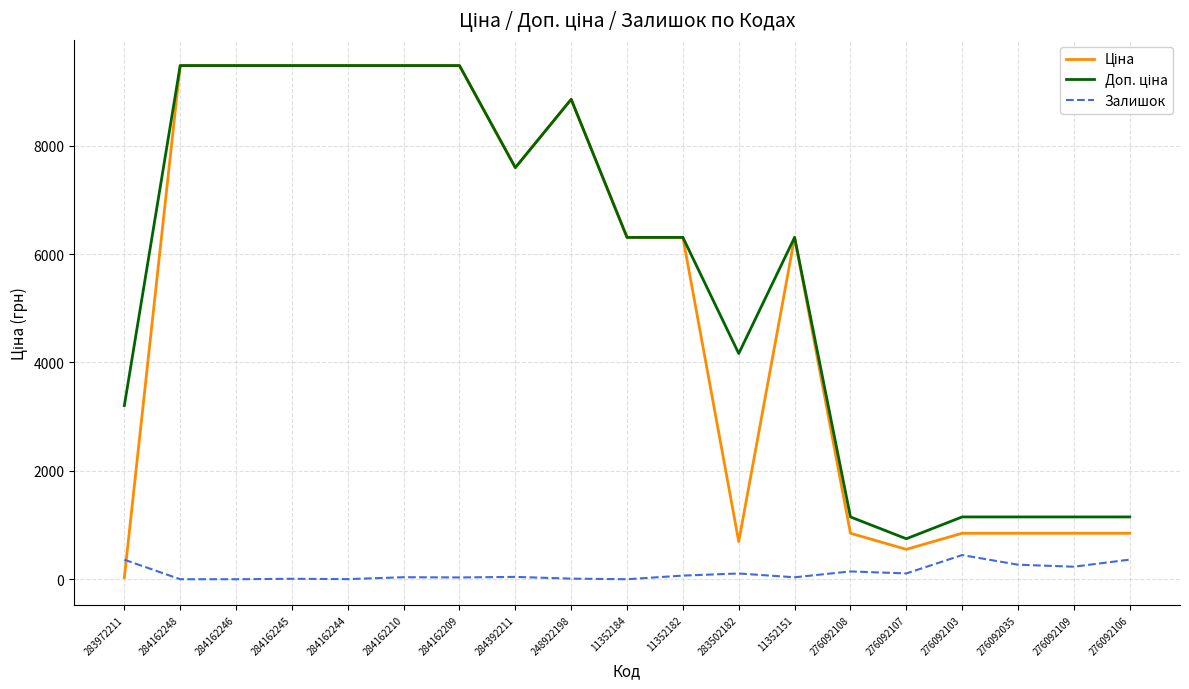

What is the maximum value for Залишок?

446.0